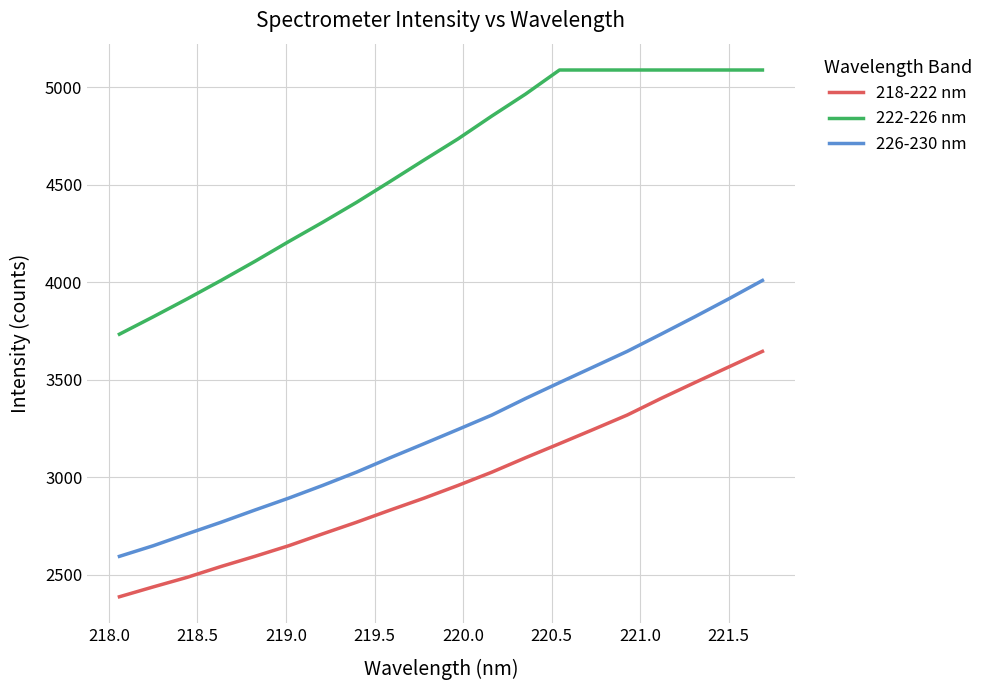

Which series has the largest total across all categories?

222-226 nm